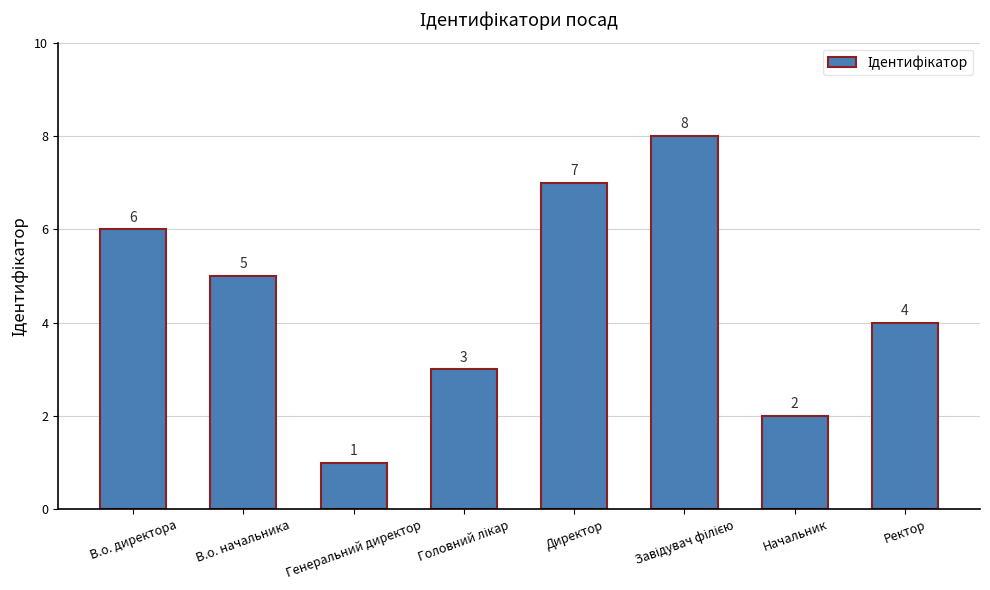

At which category does the chart reach its minimum across all series?

Генеральний директор